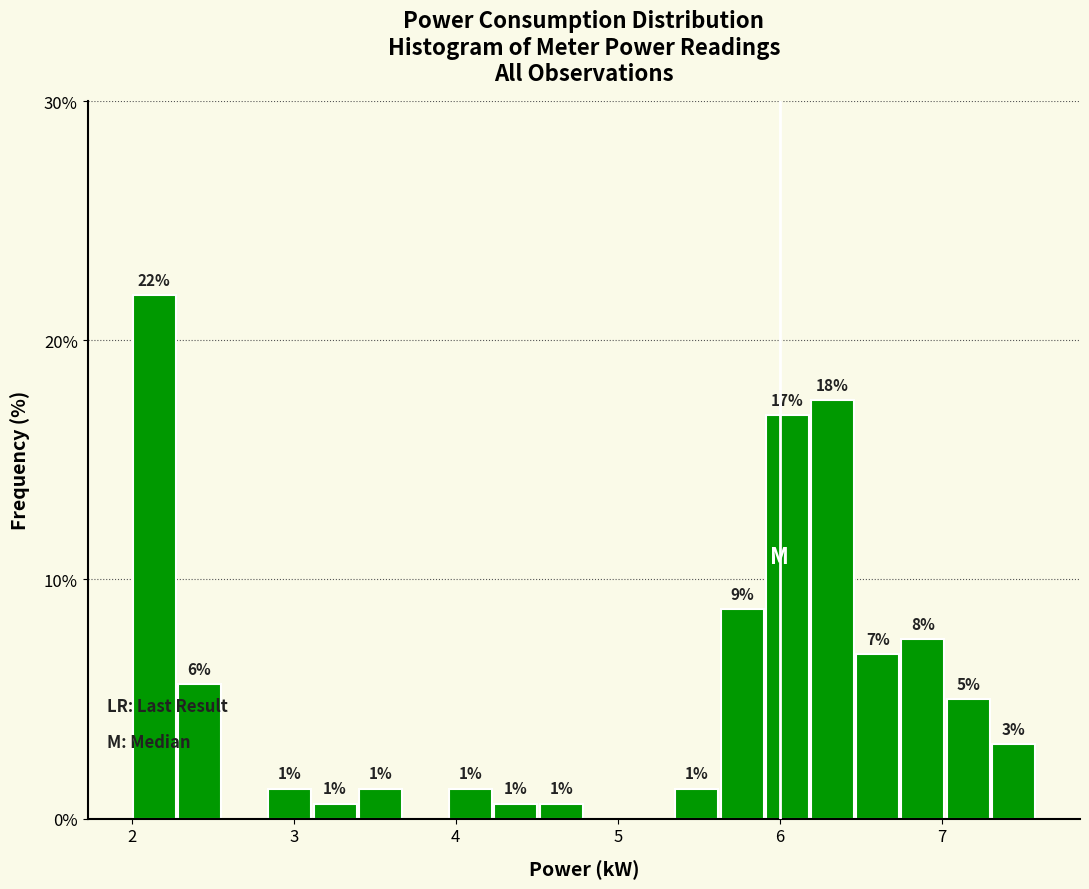

Read against the x-axis, roughly where is the centre of the tallest bar?

2.1